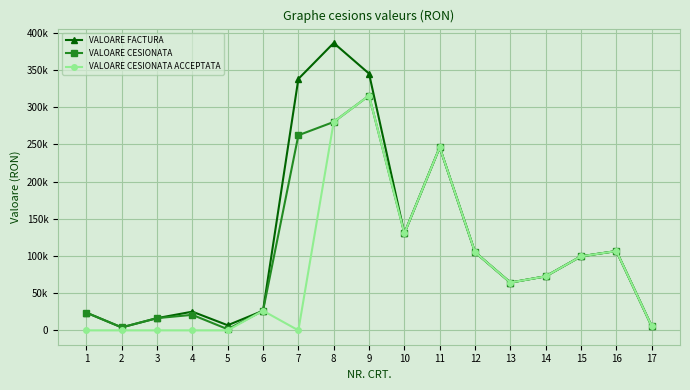

Reading left to right, transcribe all the data shown in this chart.

VALOARE FACTURA: 1=23827.9	2=3968.7	3=16412.4	4=25144.3	5=6852.9	6=26377.8	7=338180.5	8=386523.9	9=345324.4	10=130543.6	11=246146.6	12=105082.8	13=64248.9	14=72690.8	15=99586.0	16=106657.3	17=5476.8
VALOARE CESIONATA: 1=23827.9	2=3968.7	3=16412.4	4=20861.9	5=1498.6	6=26377.8	7=262400.8	8=280305.7	9=315684.4	10=130543.6	11=246146.6	12=105082.8	13=64248.9	14=72690.8	15=99586.0	16=106657.3	17=5476.8
VALOARE CESIONATA ACCEPTATA: 1=0.0	2=0.0	3=0.0	4=0.0	5=0.0	6=26377.8	7=0.0	8=280305.7	9=315684.4	10=130543.6	11=246146.6	12=105082.8	13=64248.9	14=72690.8	15=99586.0	16=106657.3	17=5476.8